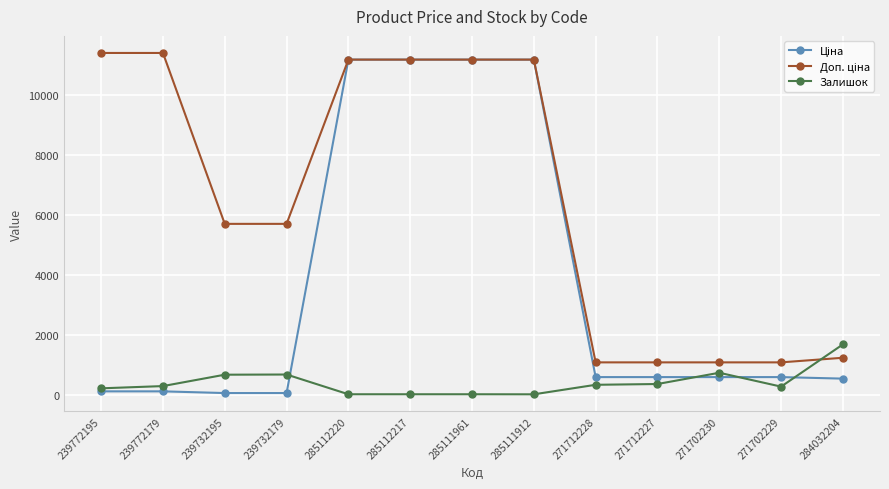

What is the smallest value displayed?

15.0